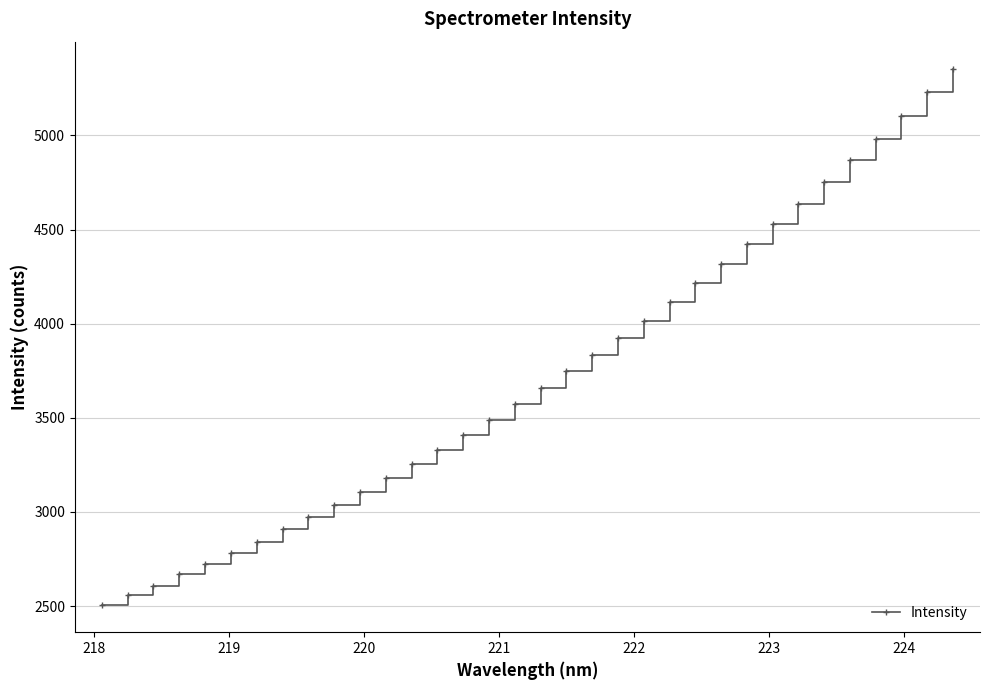

What is the value of the 32nd point from the left?

5103.4